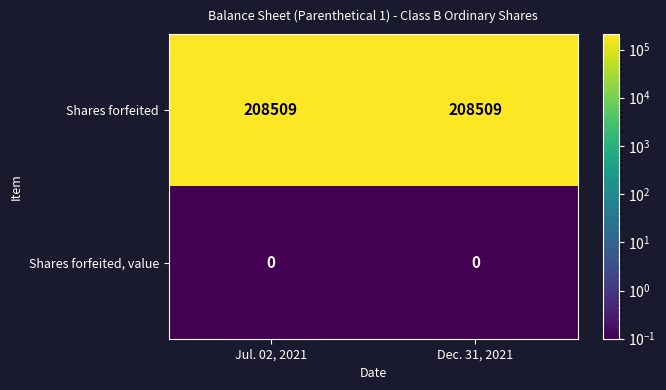

Rank the series by their maximum value, from highest to lowest.

Shares forfeited, Shares forfeited, value